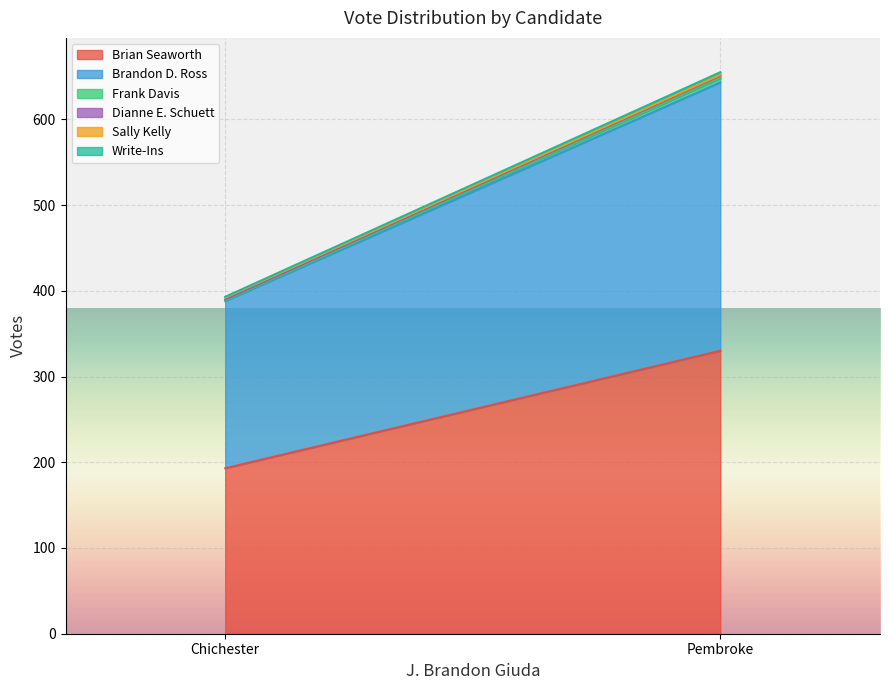

What is the total value across all series at Pembroke?

655